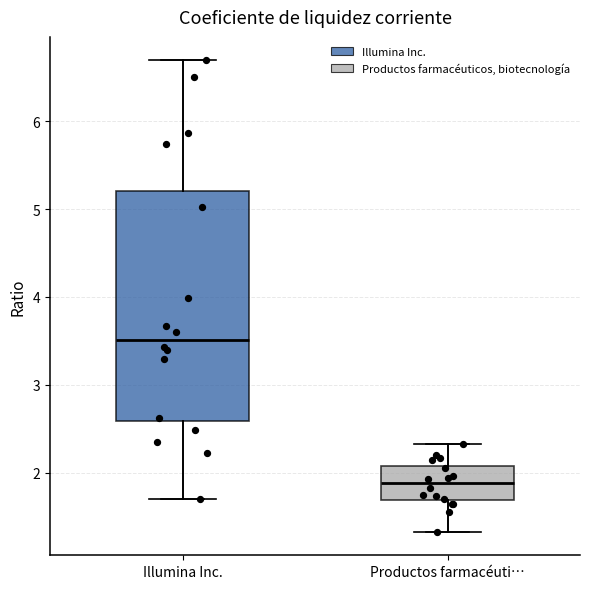

Comparing the boxes themselves (not the whiskers), which one is the tallest?

Illumina Inc.